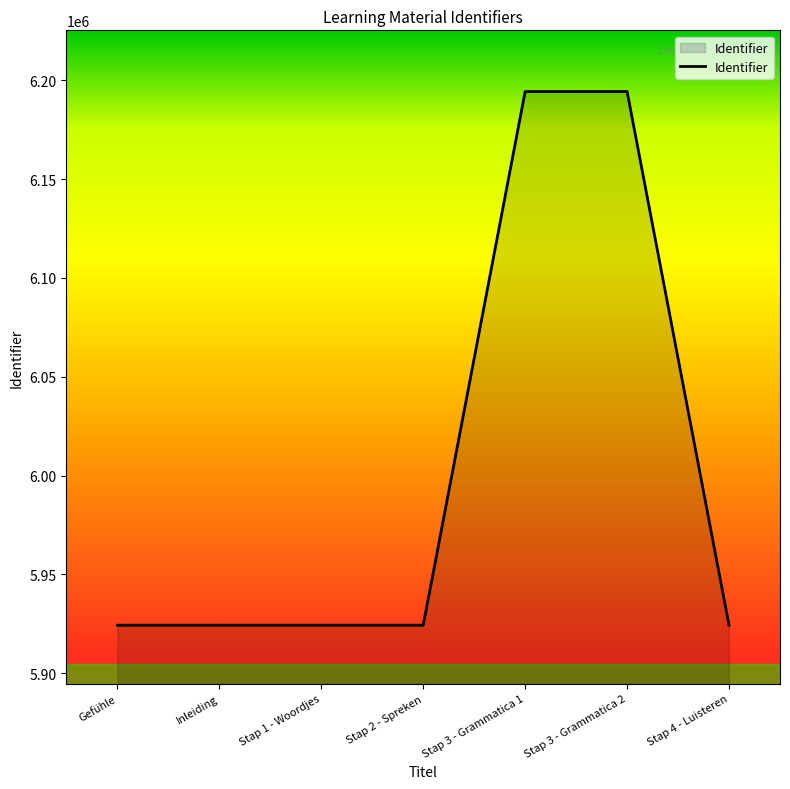

The value at Stap 2 - Spreken is 1806408. True or false?

False